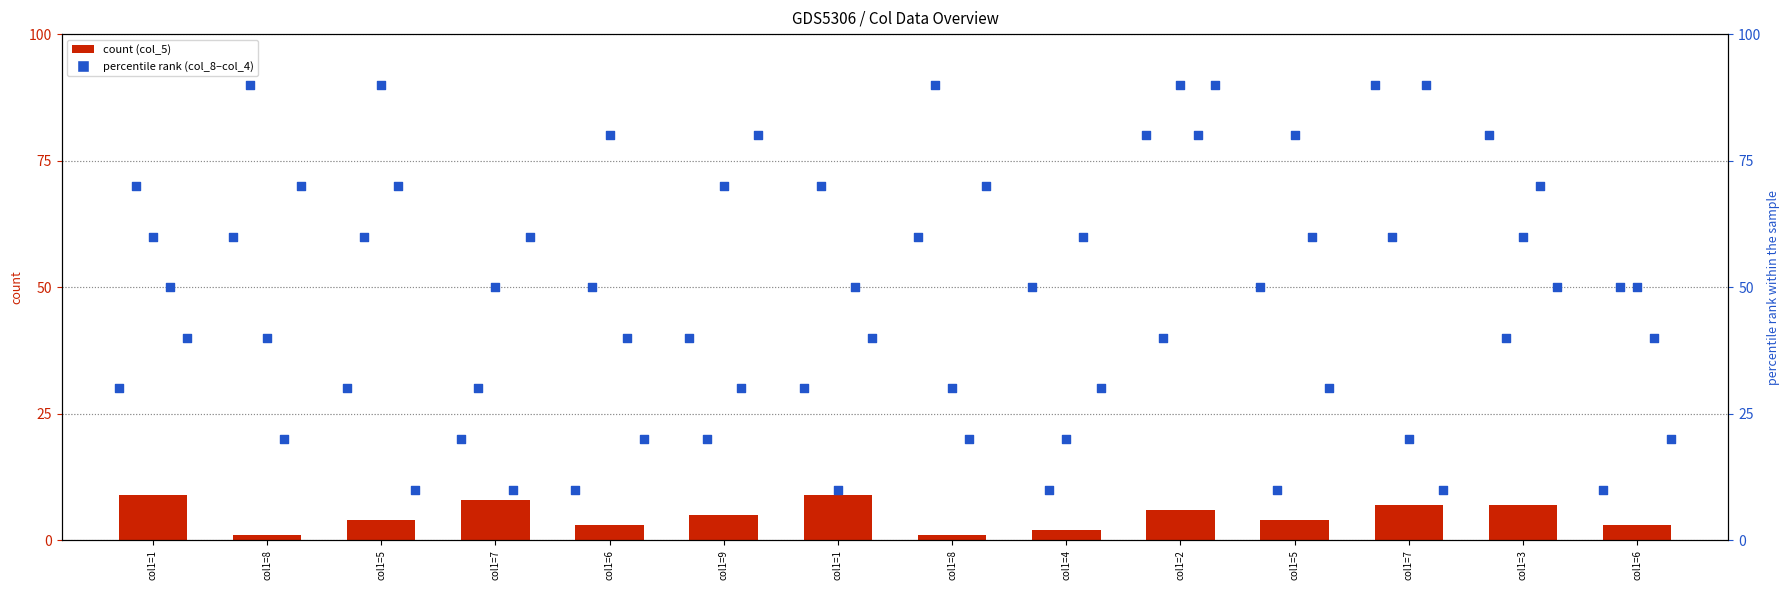

Which series has the largest Y range (max minus min)?

col_8